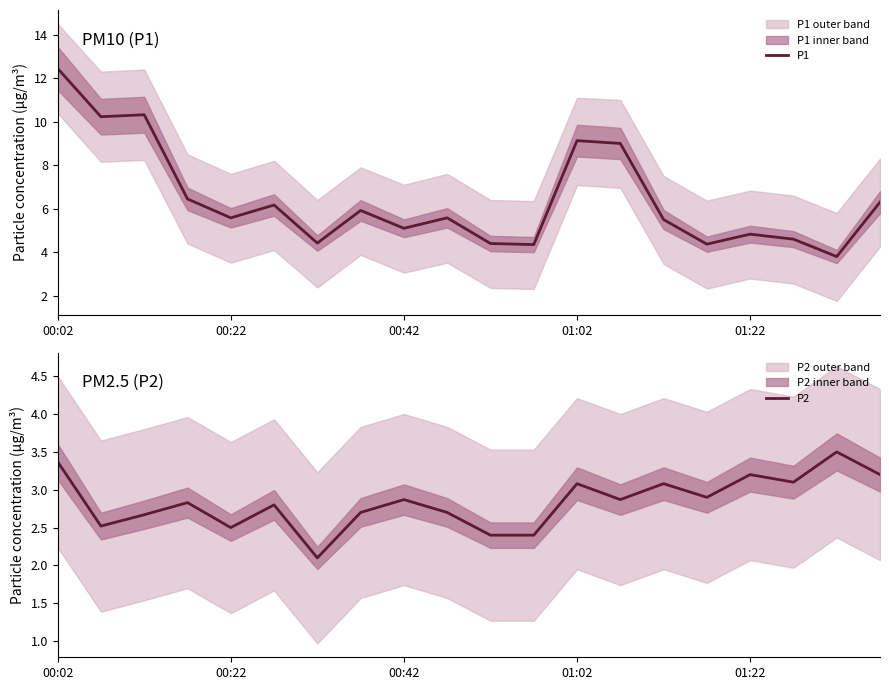

Where is P2 nearest to the value 2?

6